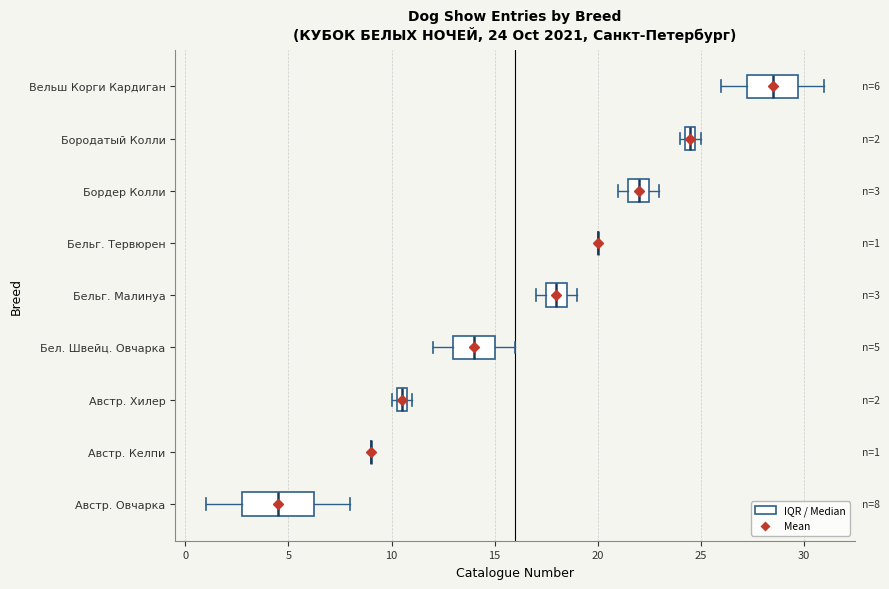

Which box is the widest, from its left edge to its right edge?

Австр. Овчарка